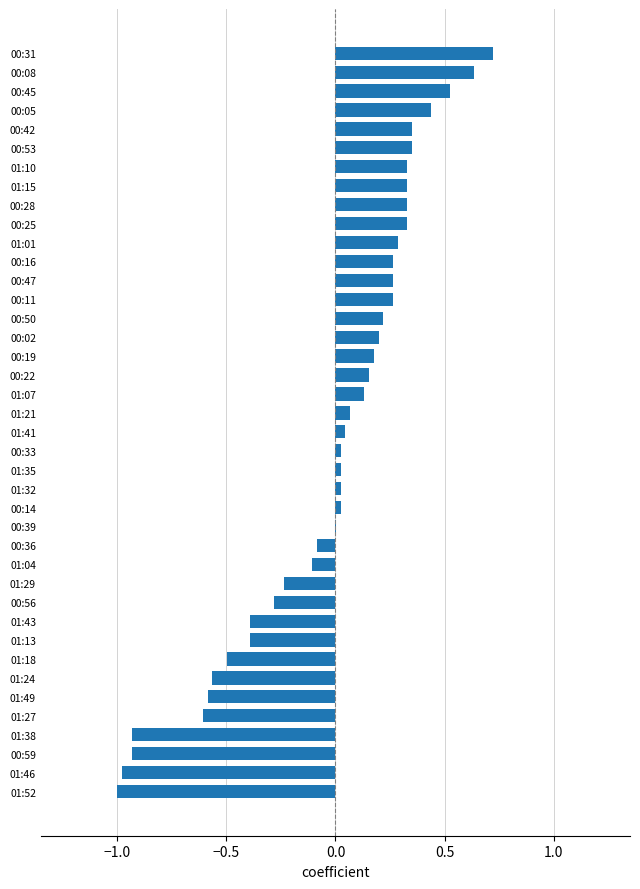

Count the number of data series in this chart.

1